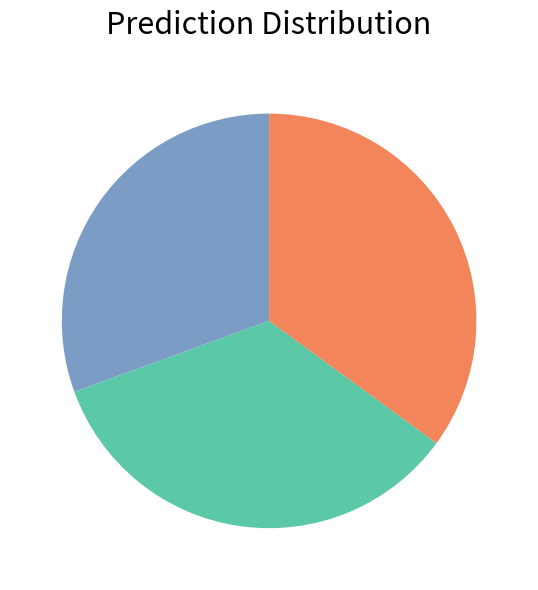

Does any single category account for the majority?

No